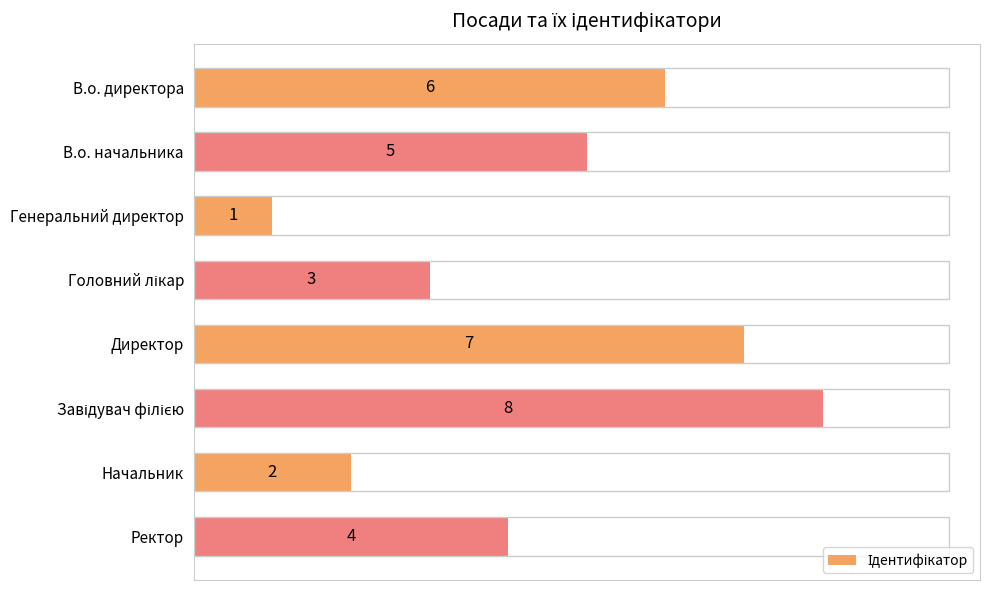

Reading top to bottom, extract all data points from this chart.

6	5	1	3	7	8	2	4